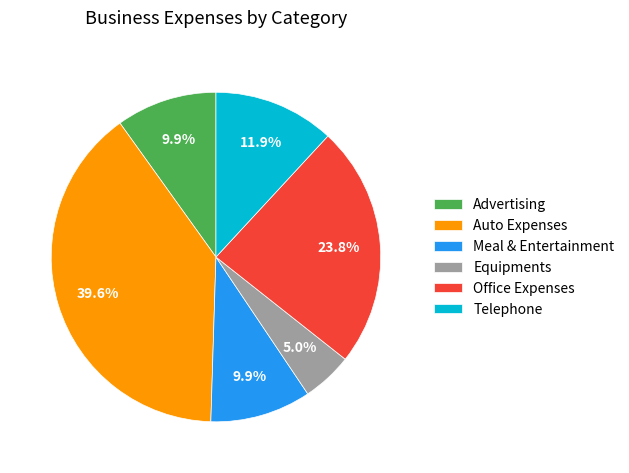

Which slice is the smallest?

Equipments